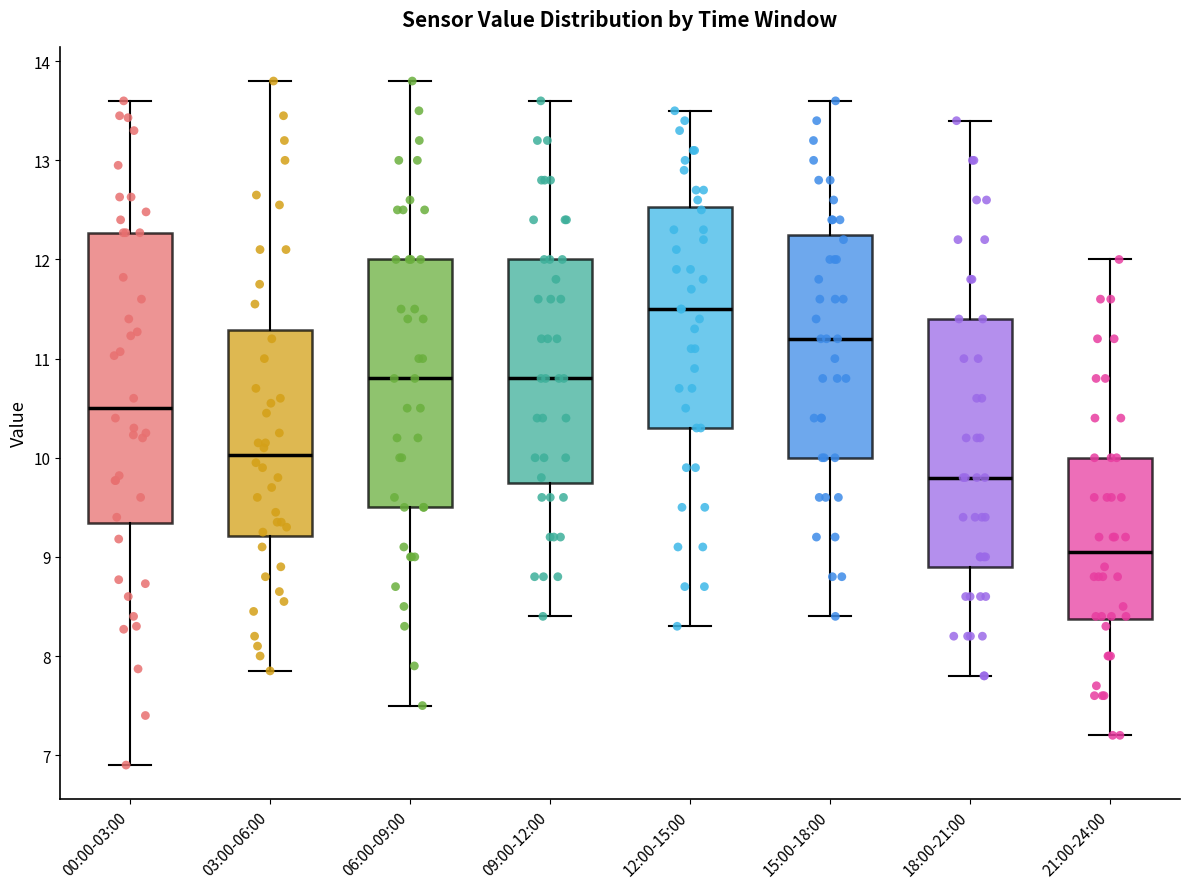

Where does the upper whisker of the box for 03:00-06:00 end on the y-axis? The values are not printed on the chart, so give them approximately, as read against the axis.

13.8